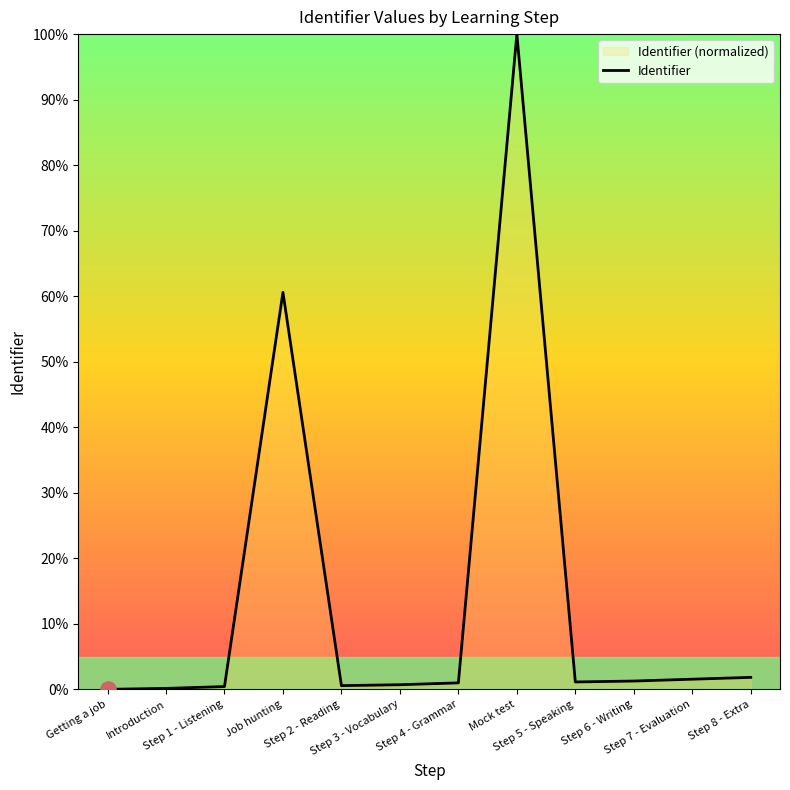

What is the change in value from Getting a job to Job hunting?

+60.6